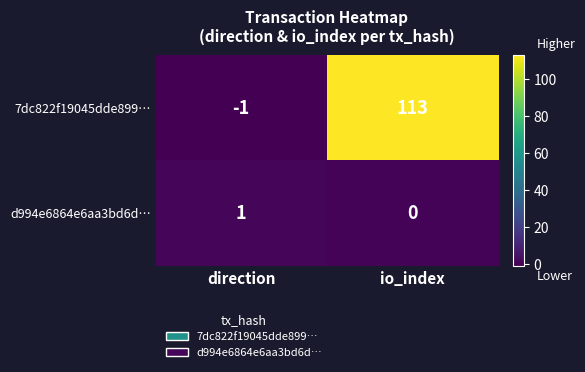

How many negative values does the 7dc822f19045dde899… series have?

1